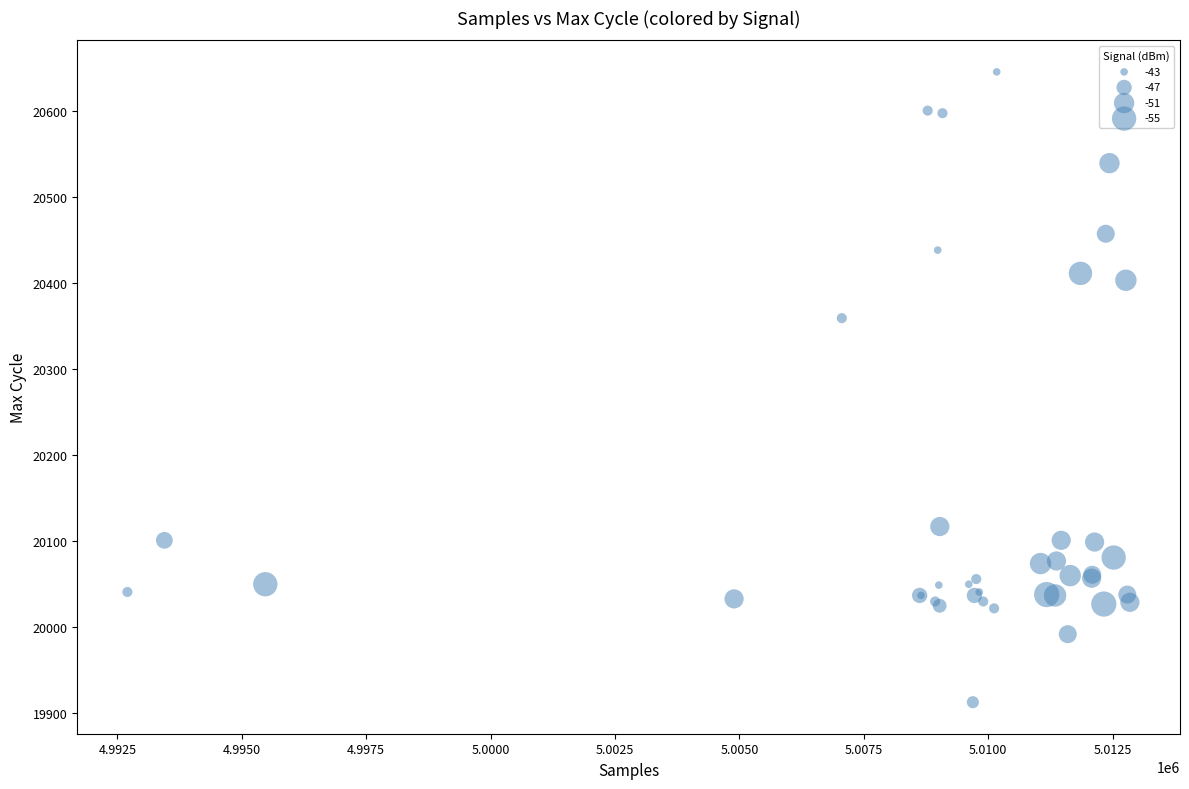

What Y value in the scatter plot is closest to 20279?

20359